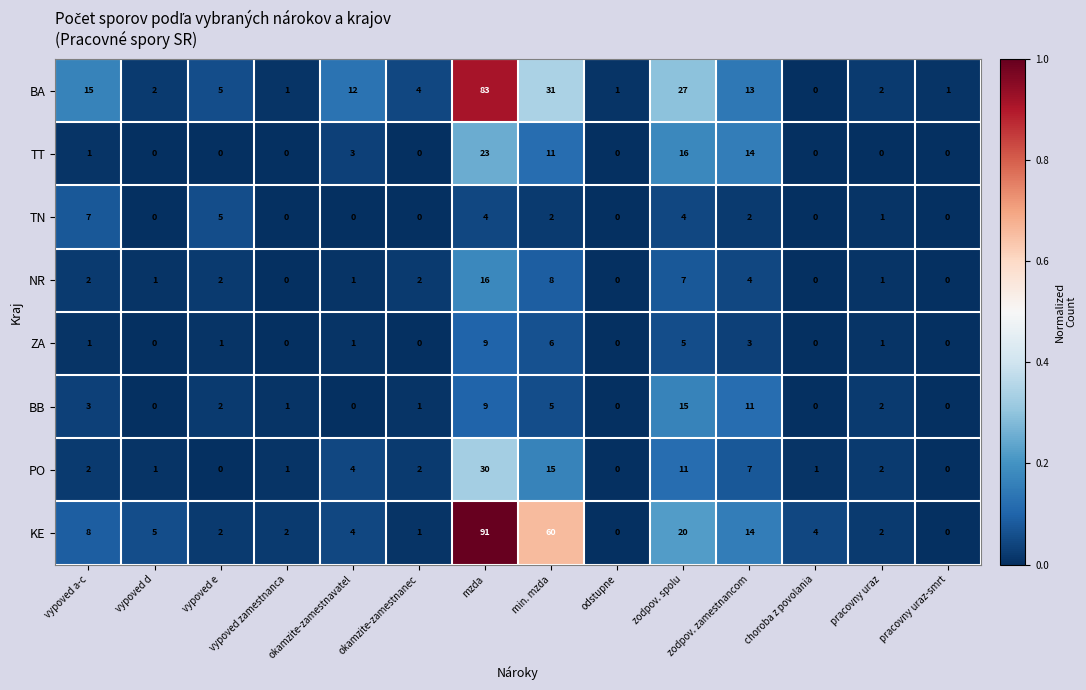

What is the total value across all series at okamzite-zamestnanec?

10